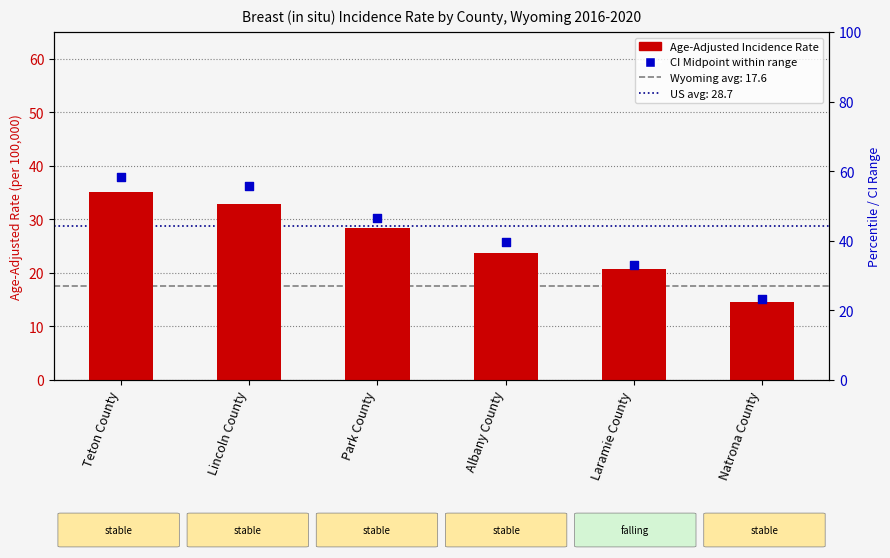

Which series has the largest Y range (max minus min)?

CI Midpoint (Lower+Upper)/2